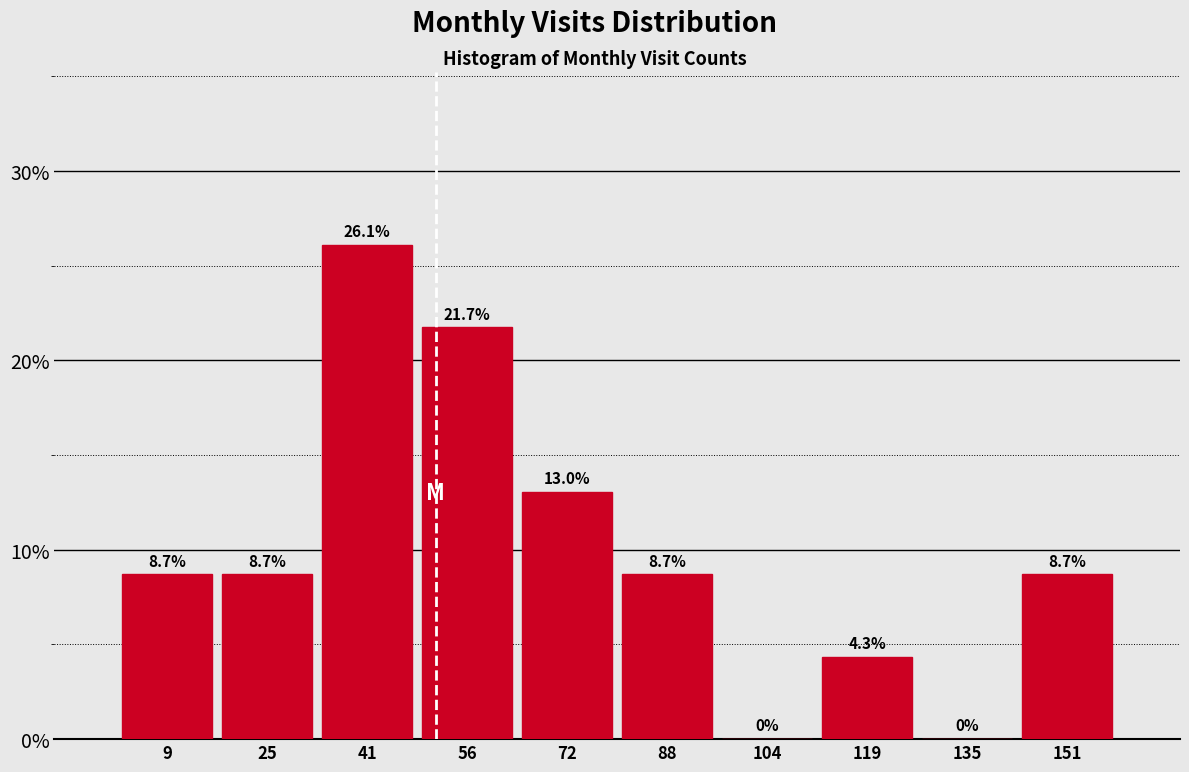

Which range on the x-axis has the tallest bar?

34 to 50